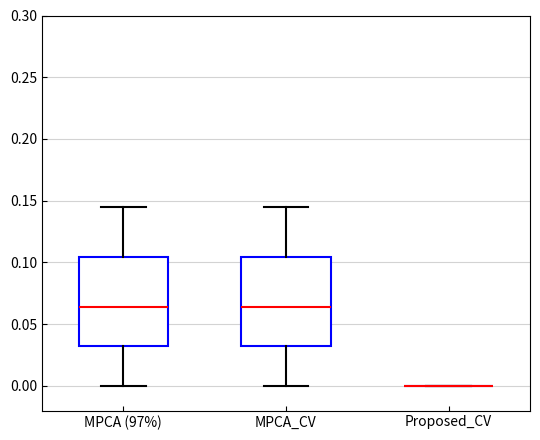

Where is the lower edge of the box for MPCA_CV on the y-axis? The values are not printed on the chart, so give them approximately, as read against the axis.

0.030